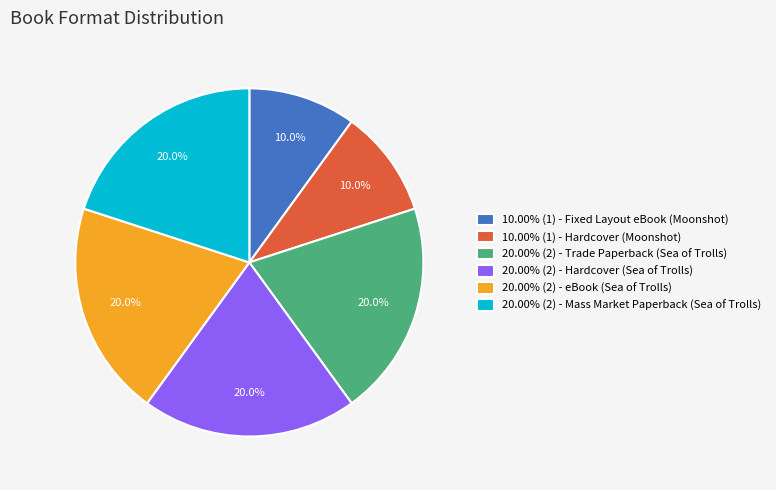

To the nearest percent, what is the difference between the largest and smallest slice percentages?

10%